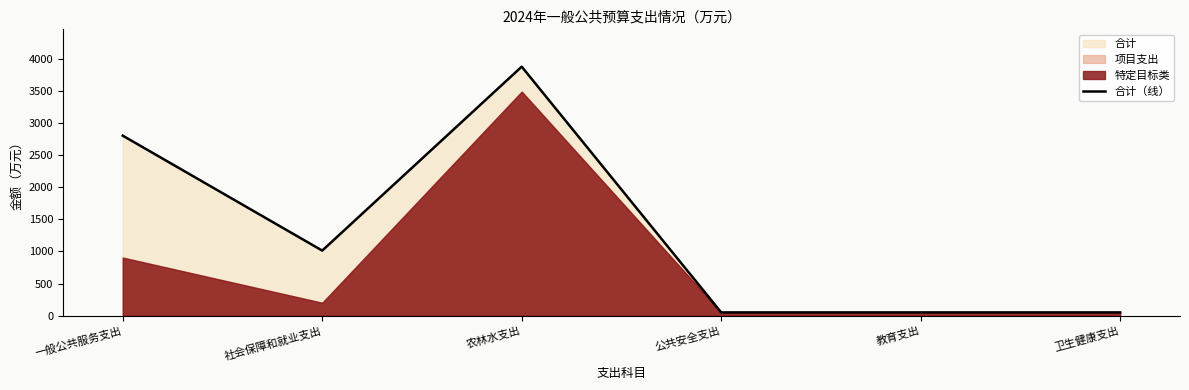

How many values are below 1013?

3